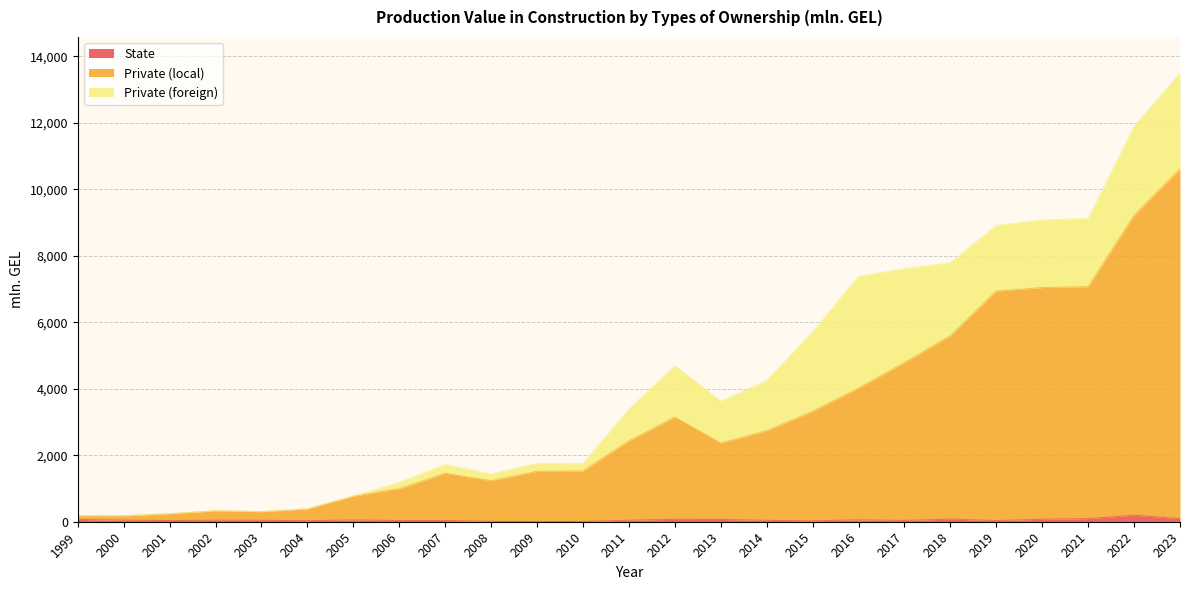

In Private (local), how many points are higher than both neighbors (excluding endpoints)?

3